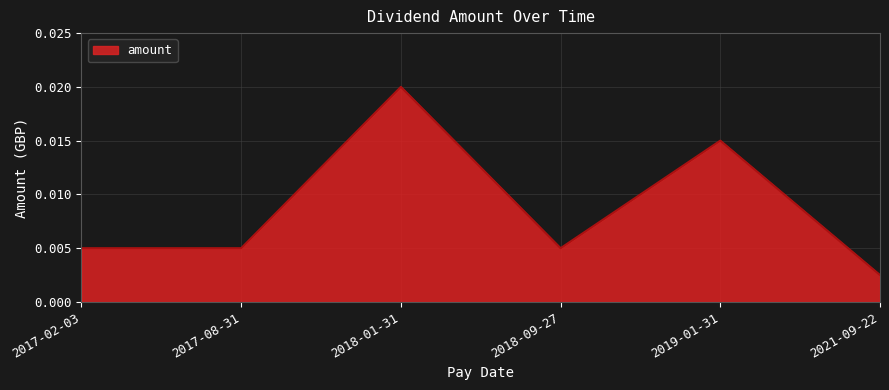

At which label is the value closest to 0?

2021-09-22